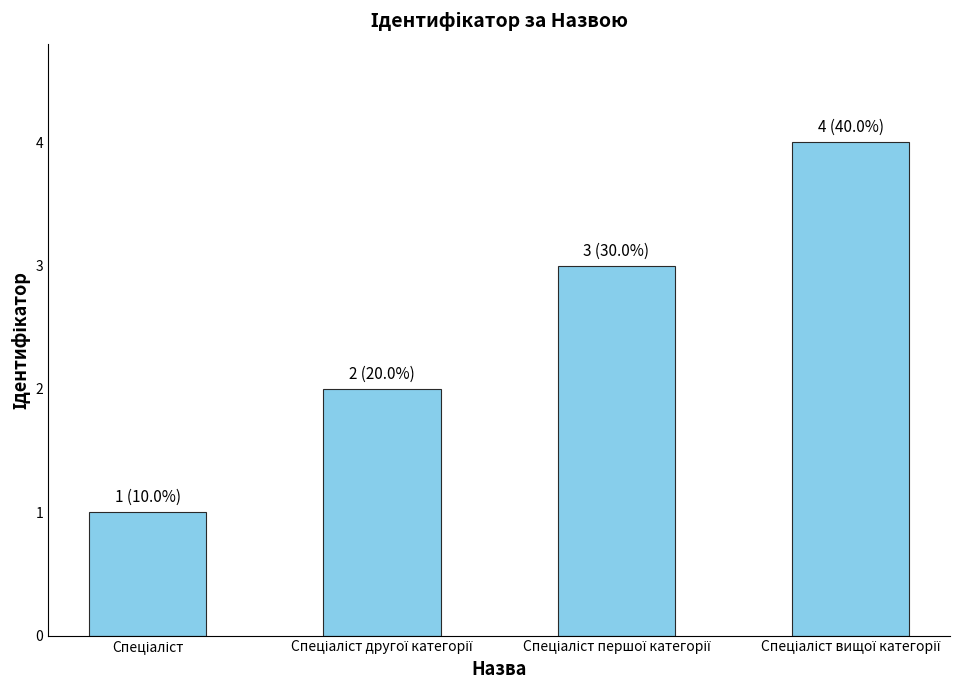

What is the sum of all values?

10